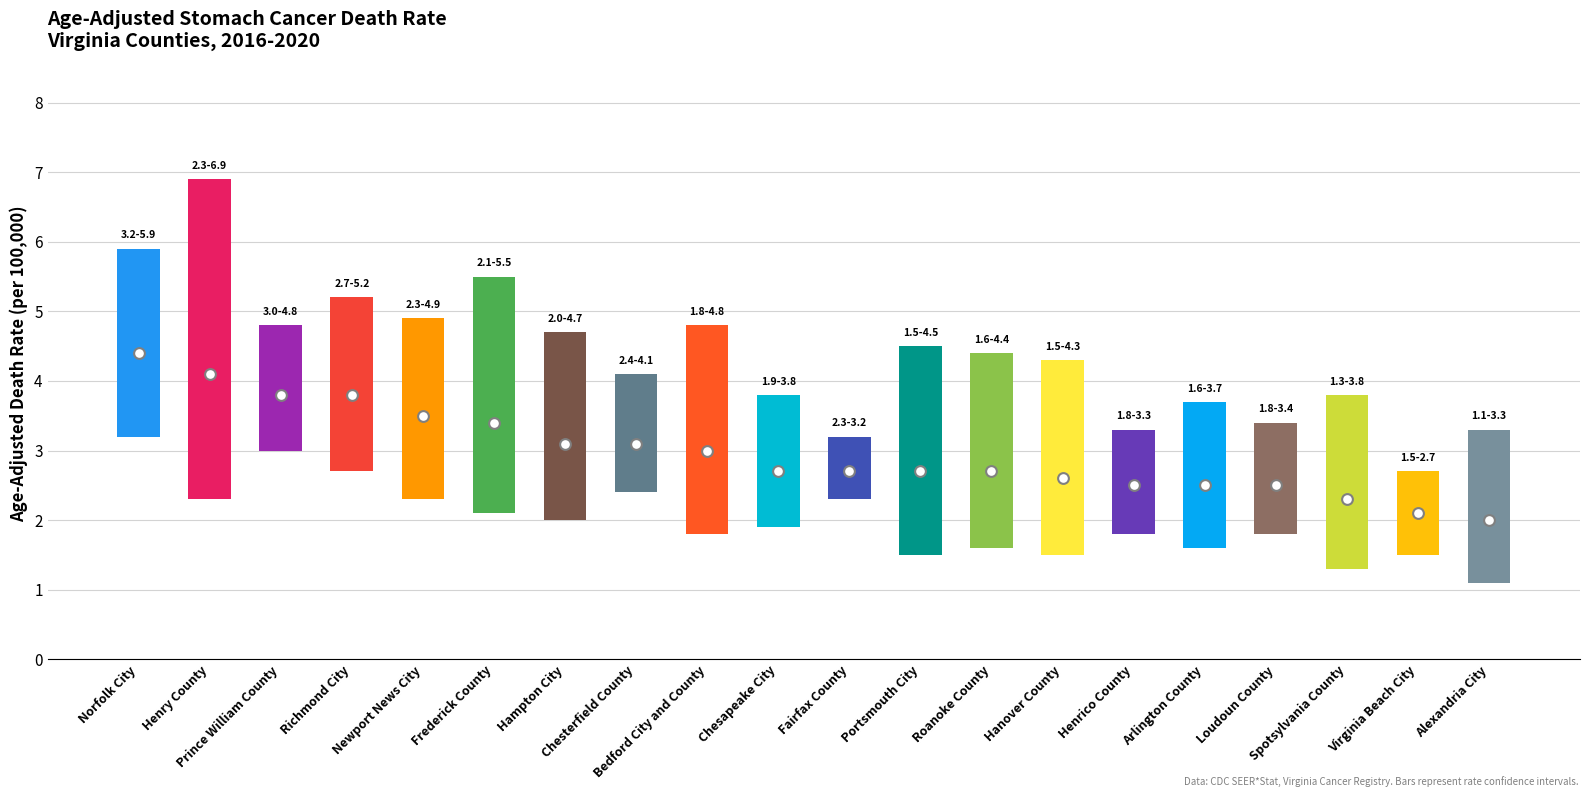

At how many categories does at least one series exceed 2?

20